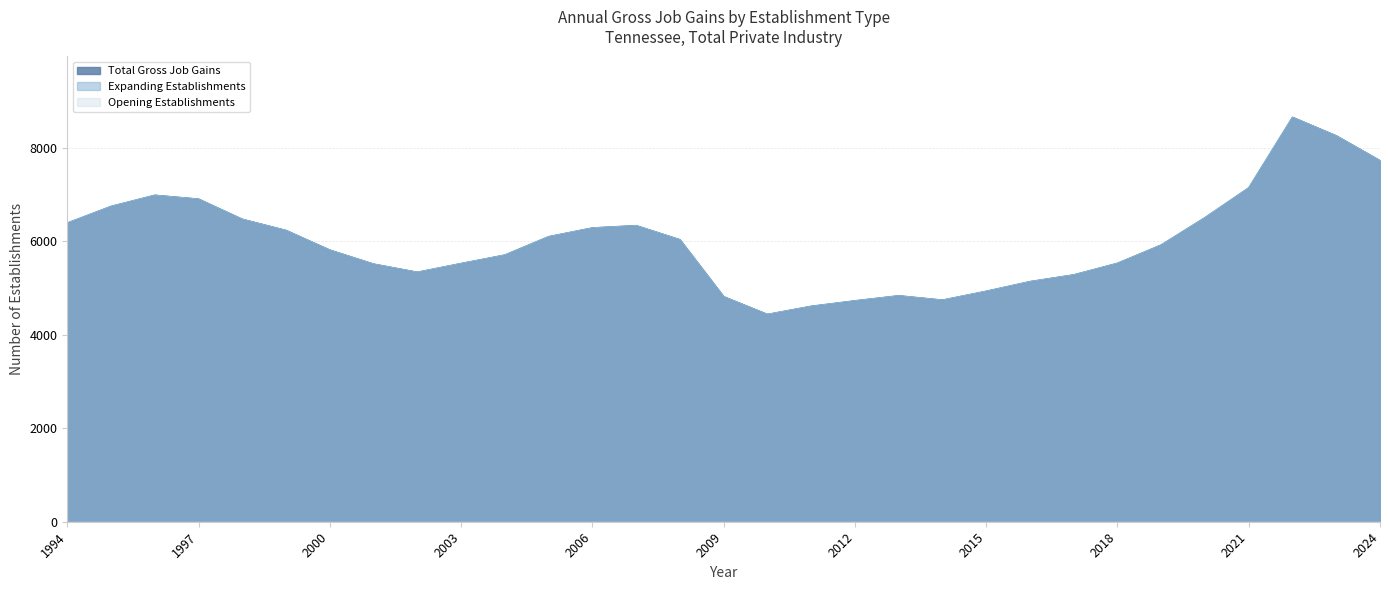

Is the value of Total Gross Job Gains at 2023 greater than the value of Expanding Establishments at 2002?

Yes